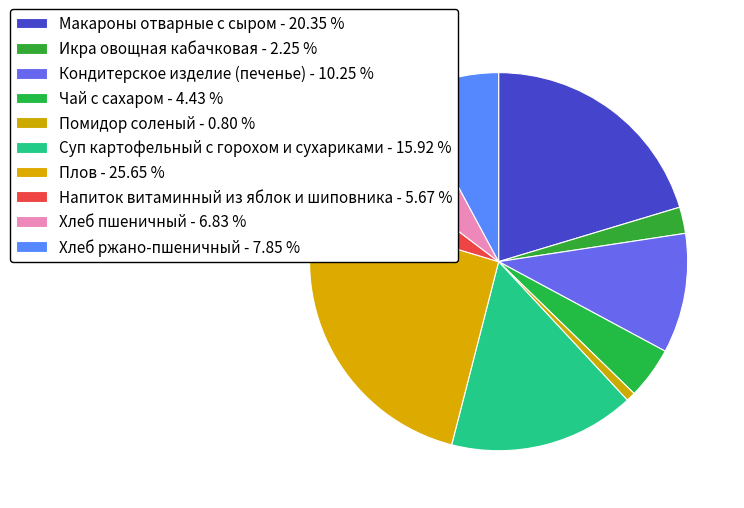

The Помидор соленый slice represents 1% of the pie. True or false?

True